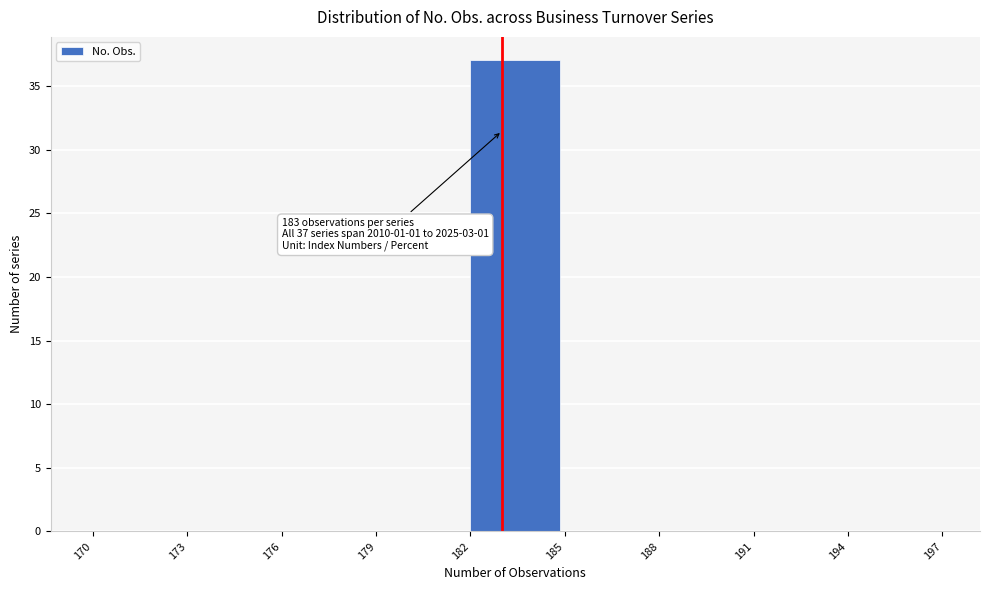

Over which range of the x-axis is the bar tallest?

182 to 185